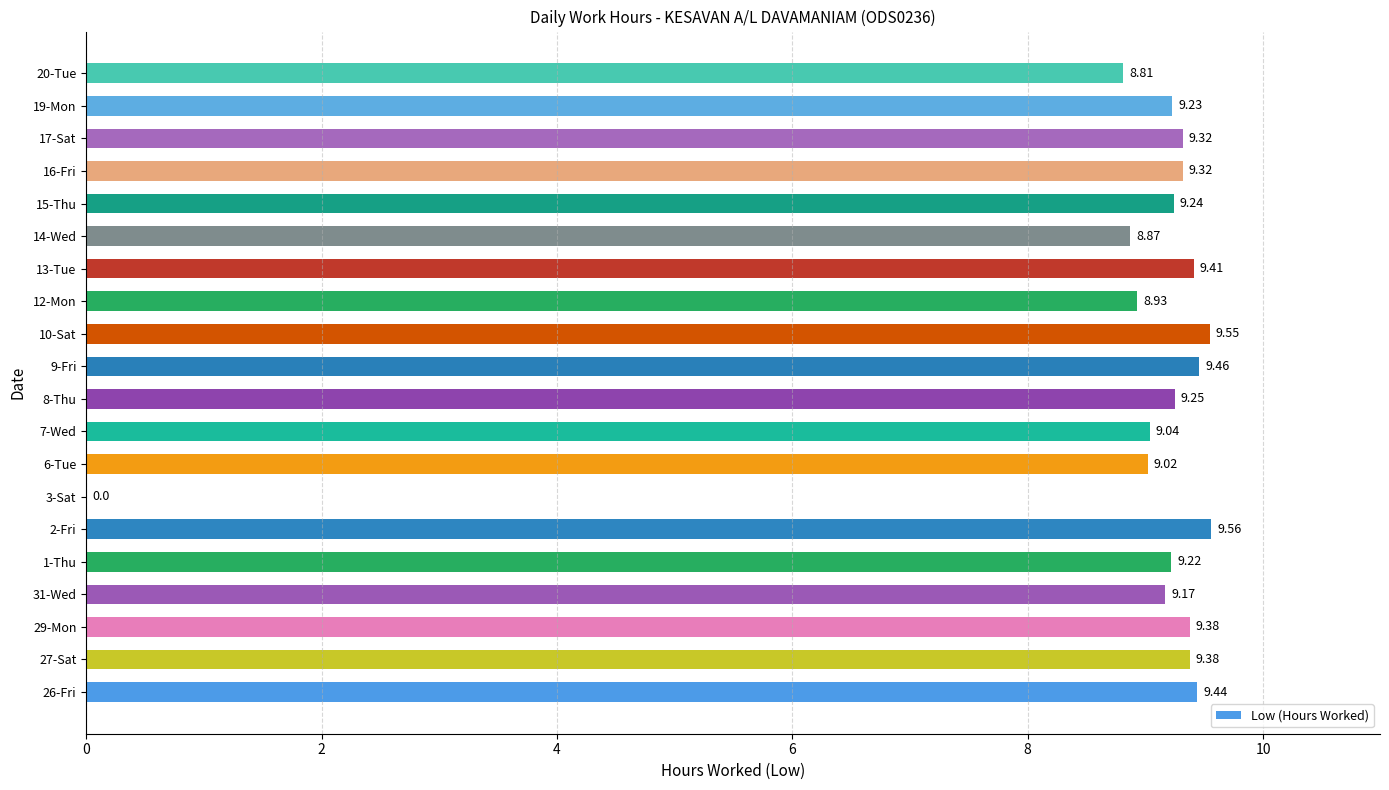

Which label corresponds to the largest value in the chart?

2-Fri